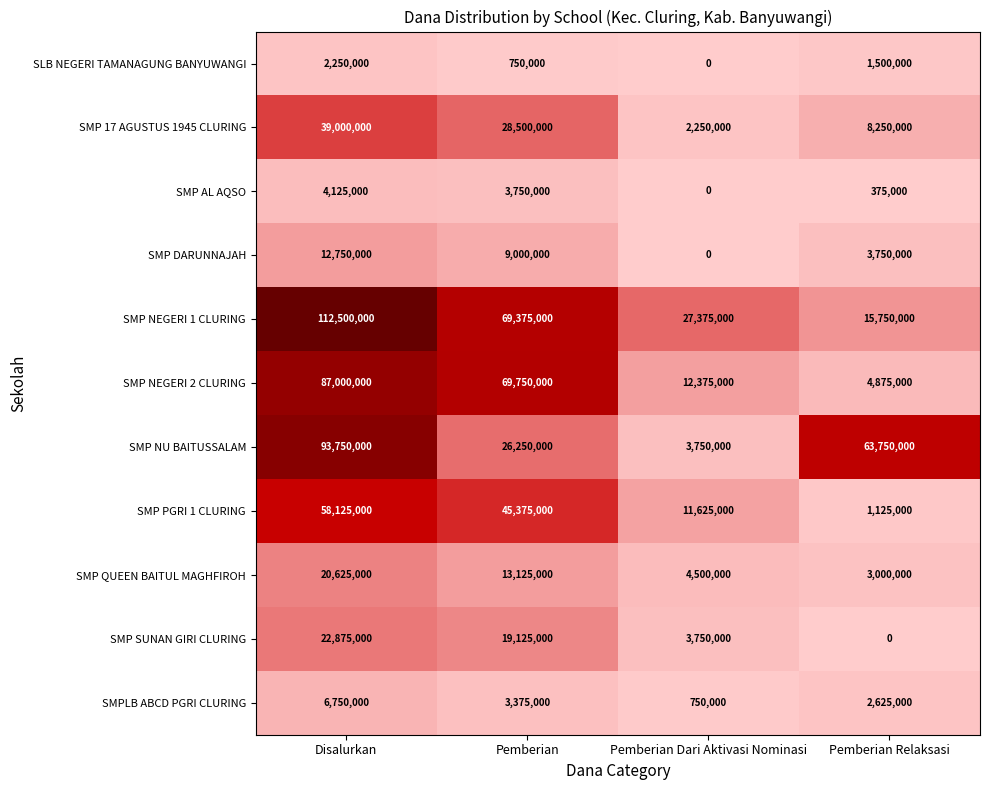

What is the maximum value shown in the chart?

112500000